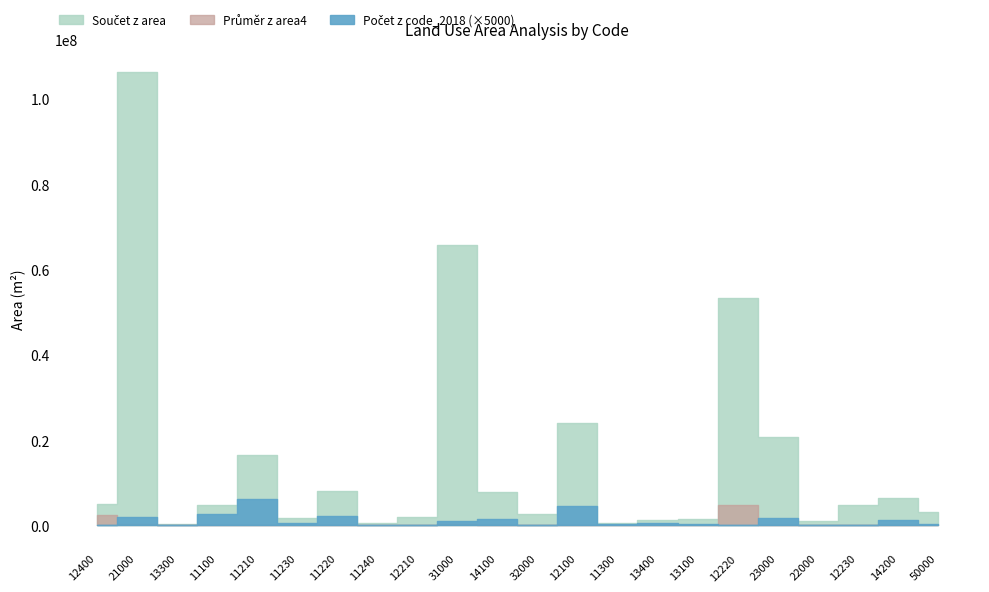

What is the difference between the maximum and minimum values in the Součet z area series?

106062362.4